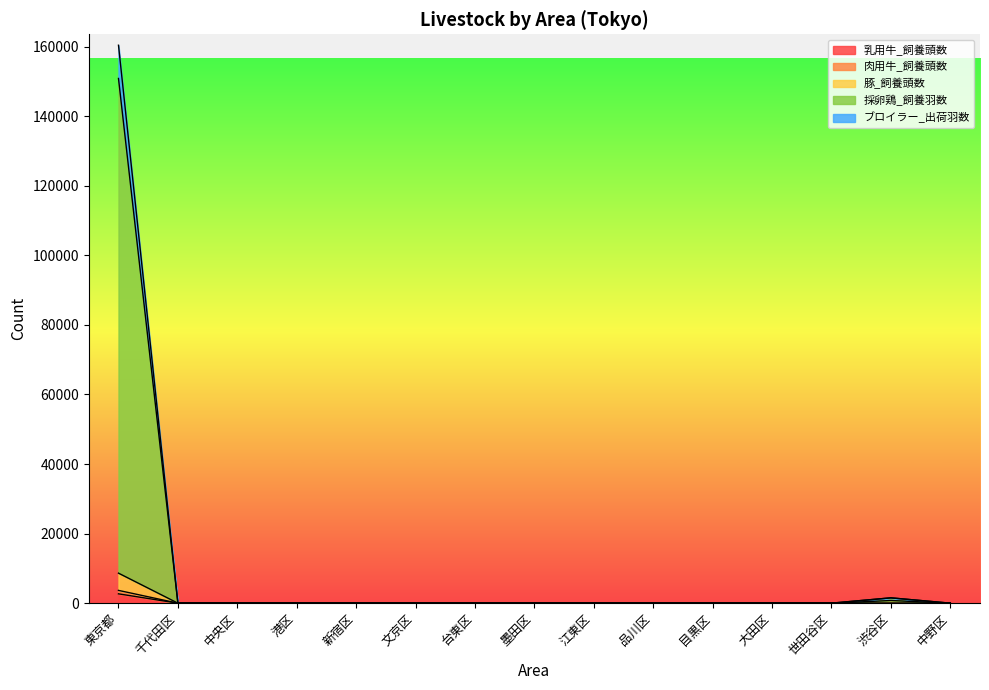

At 港区, list the series in order from largest to smallest.

乳用牛_飼養頭数, 肉用牛_飼養頭数, 豚_飼養頭数, 採卵鶏_飼養羽数, ブロイラー_出荷羽数